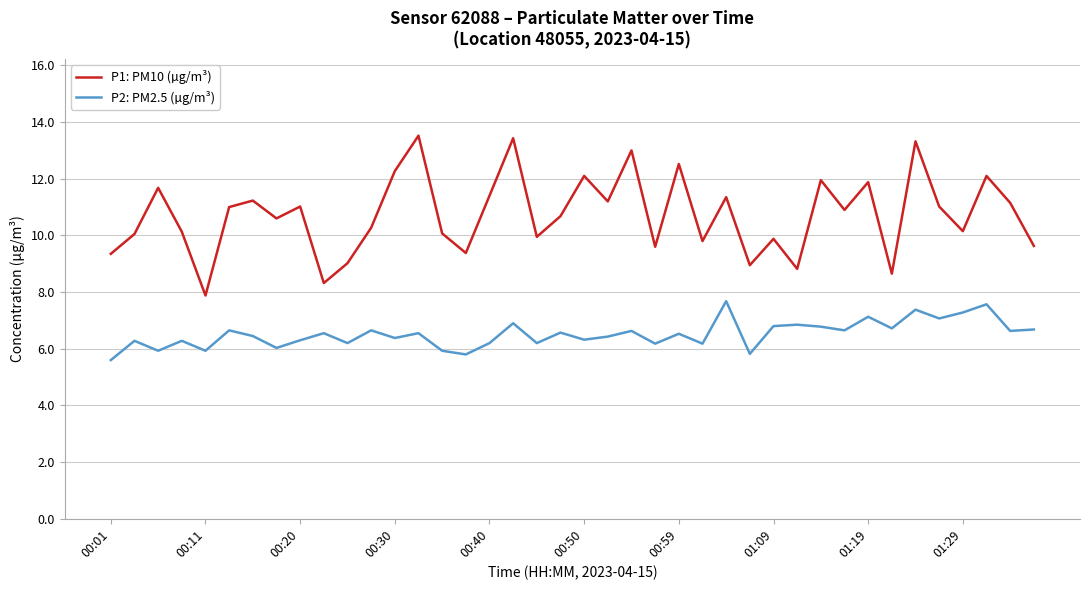

True or false: P2: PM2.5 (µg/m³) and P1: PM10 (µg/m³) cross at least once.

False